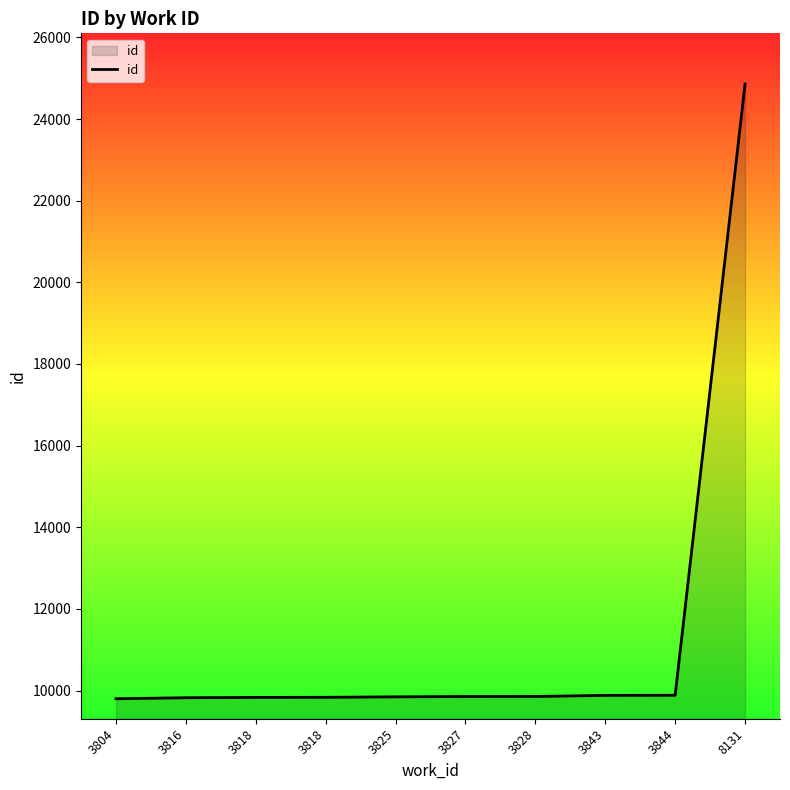

Does the chart display data point markers on the line(s)?

No